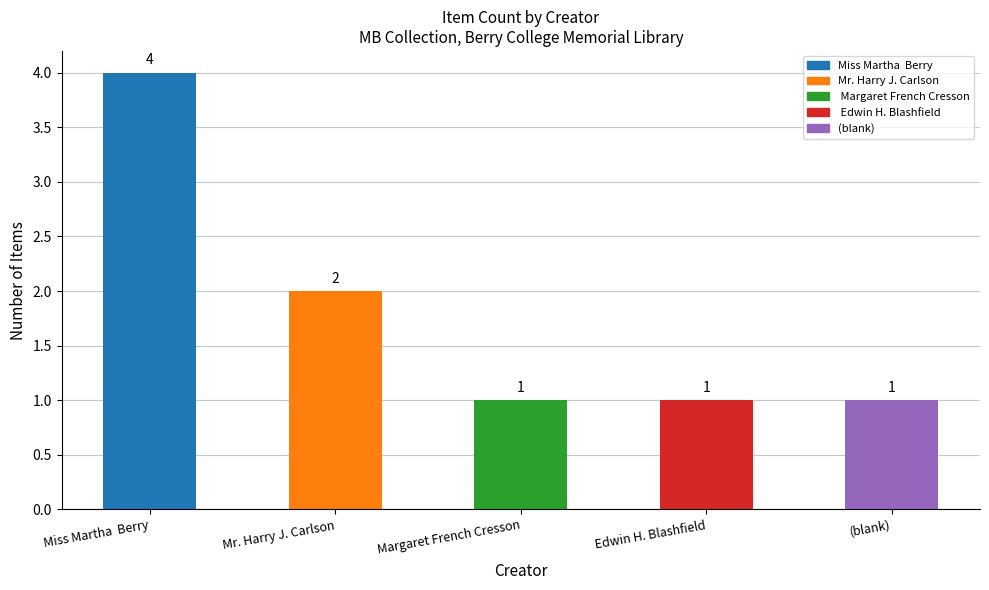

Does the chart contain any negative values?

No